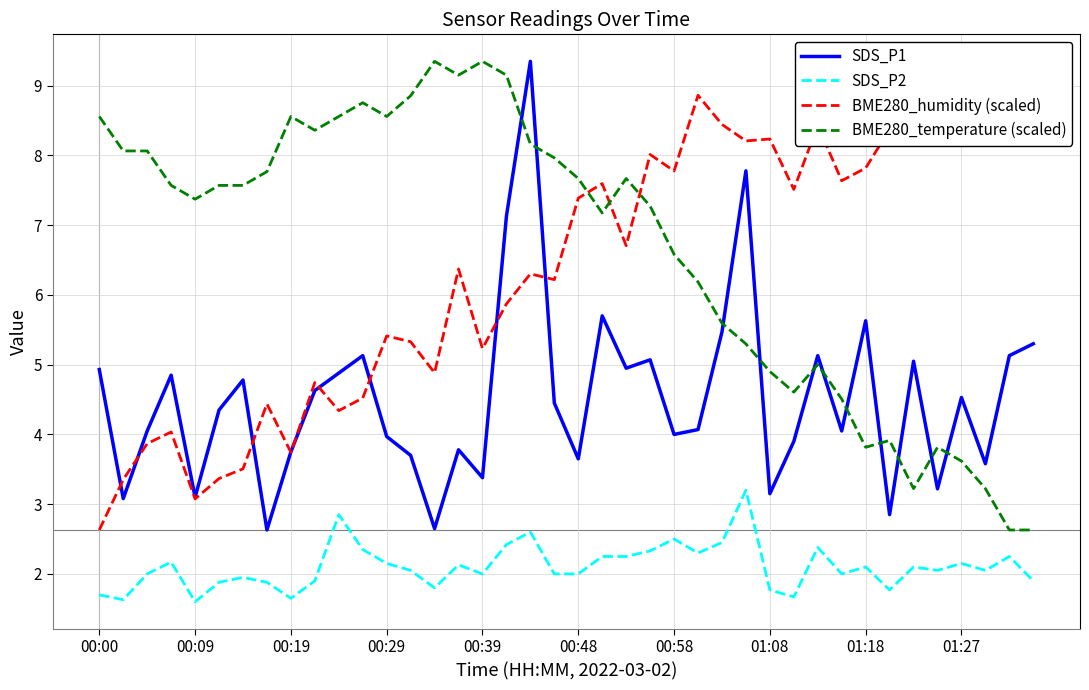

How many times do BME280_temperature (scaled) and SDS_P1 cross each other?

11